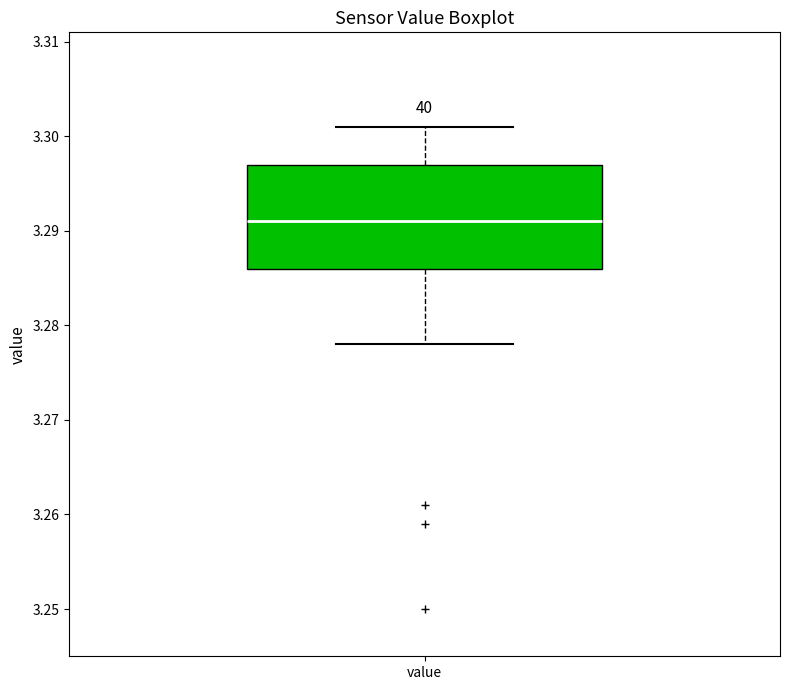

Transcribe this box plot: give where the median line is, the range the box spans, and where the two whiskers end, as read against the y-axis. The values are not printed on the chart, so give them approximately, as read against the axis.

median 3.291, box 3.286 to 3.297, whiskers 3.278 to 3.301